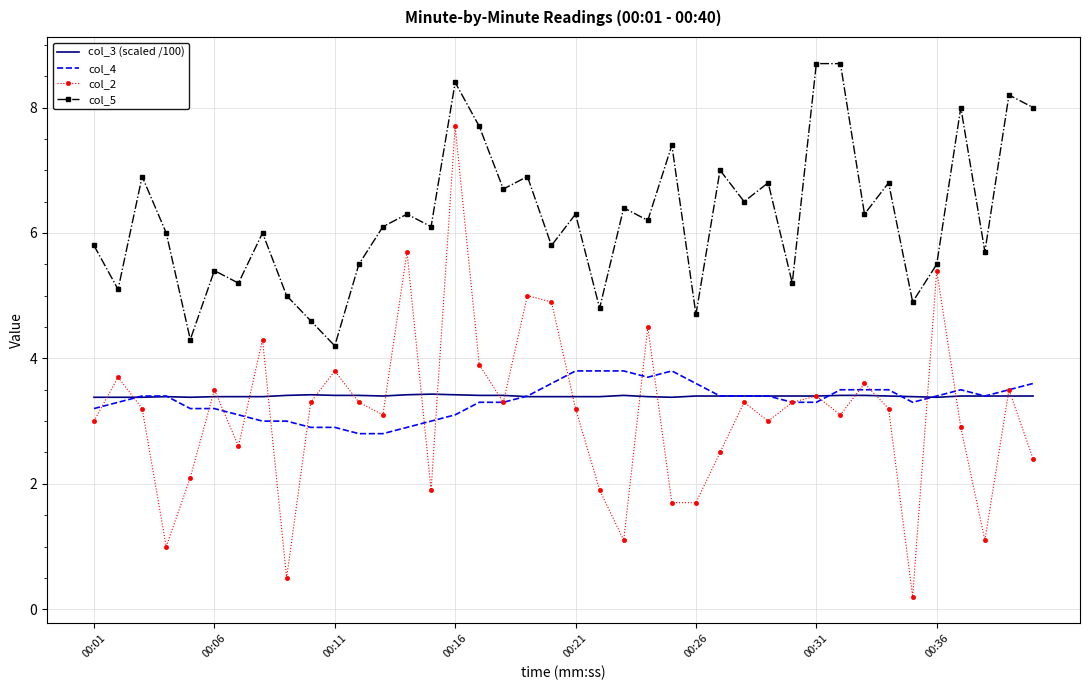

At how many categories does at least one series exceed 3?

40